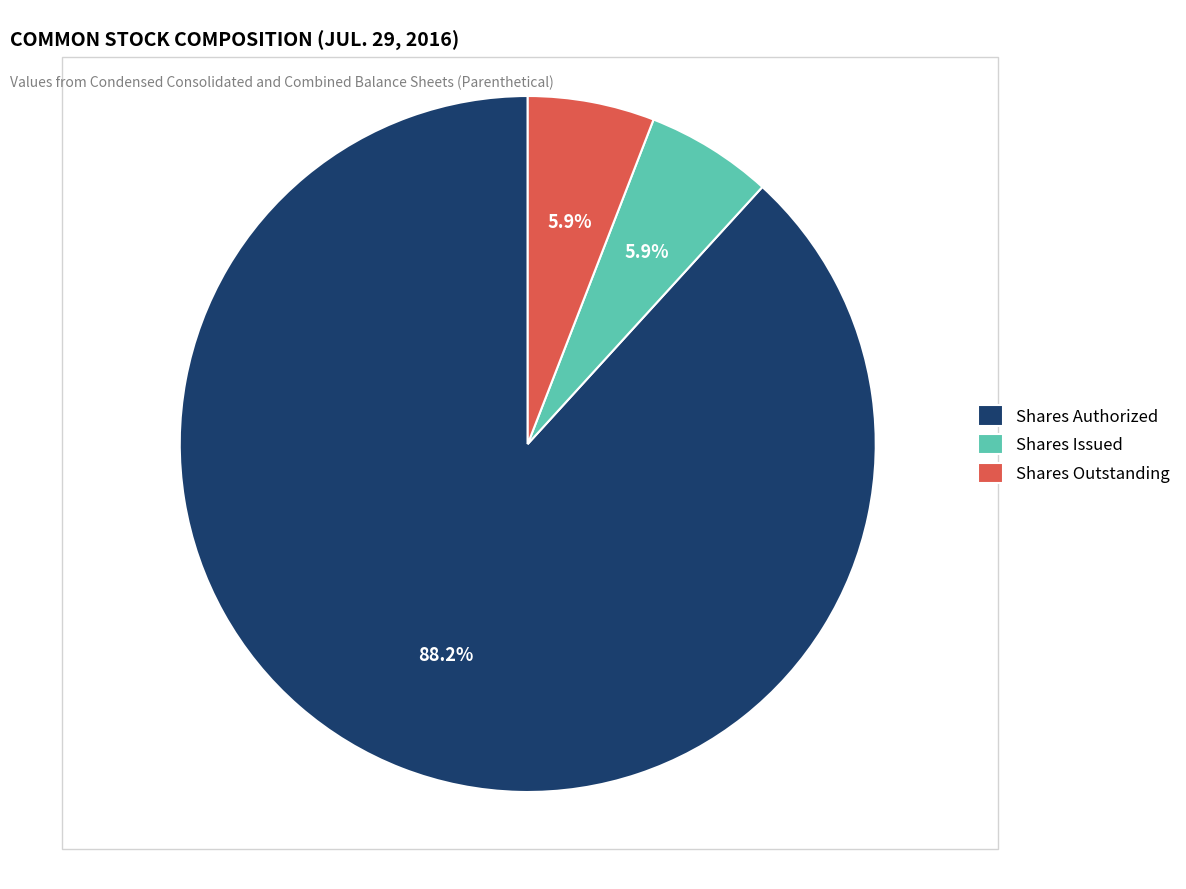

To the nearest percent, what is the difference between the largest and smallest slice percentages?

82%